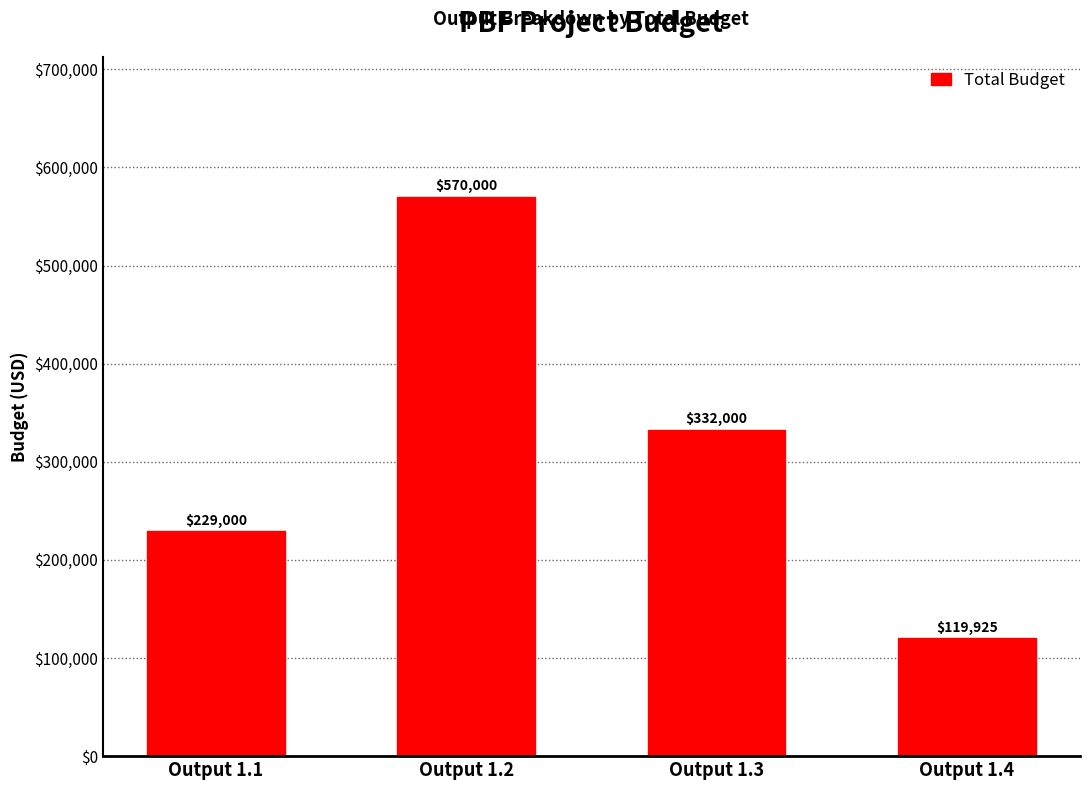

What is the difference between the values at Output 1.3 and Output 1.4?

212074.8